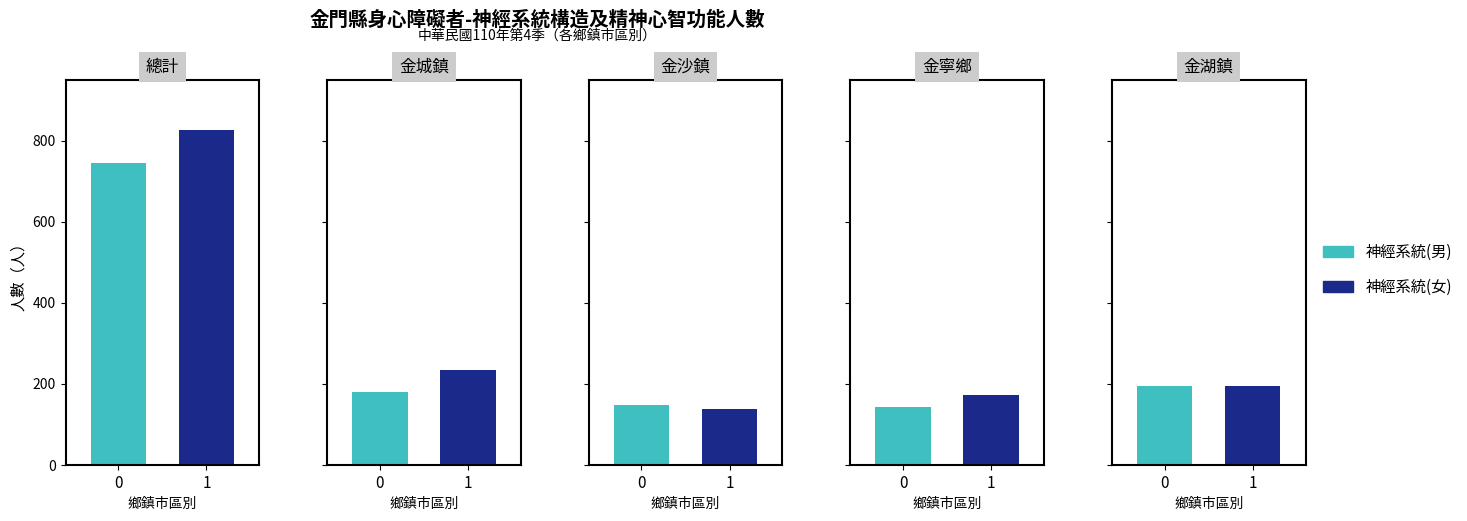

Reading left to right, list all the values displayed in this chart.

神經系統(男): 總計=744	金城鎮=179	金沙鎮=147	金寧鄉=142	金湖鎮=195
神經系統(女): 總計=827	金城鎮=233	金沙鎮=138	金寧鄉=171	金湖鎮=195